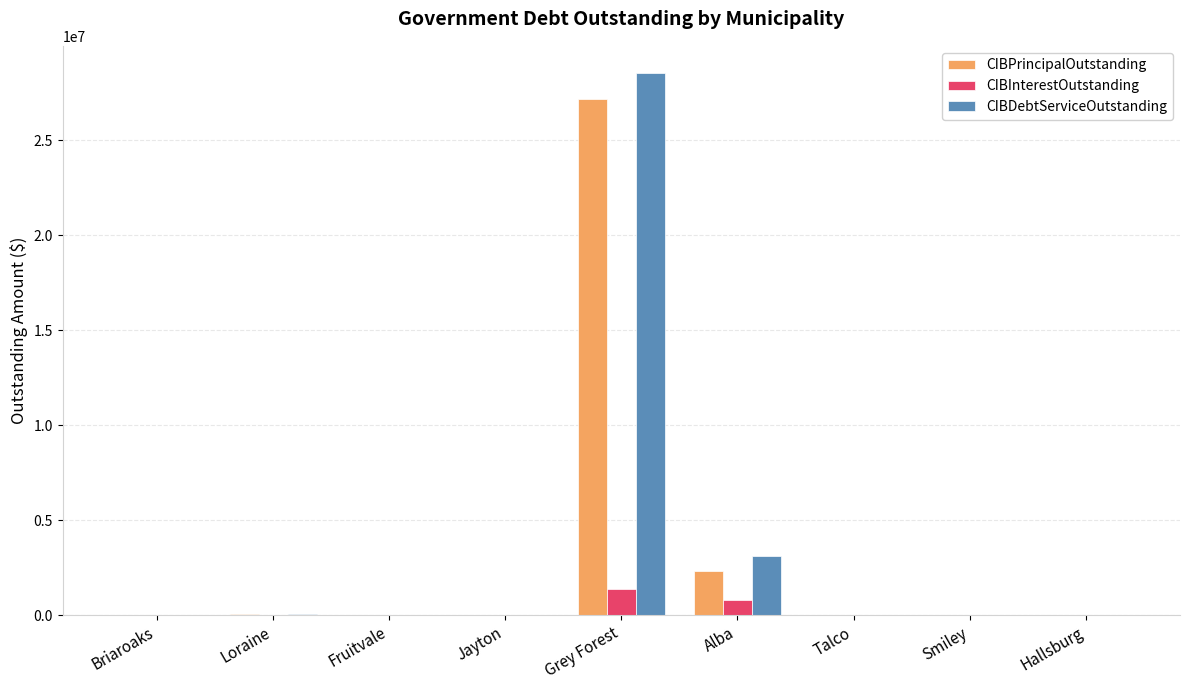

The CIBPrincipalOutstanding series shows 2327000.0 at Alba. True or false?

True